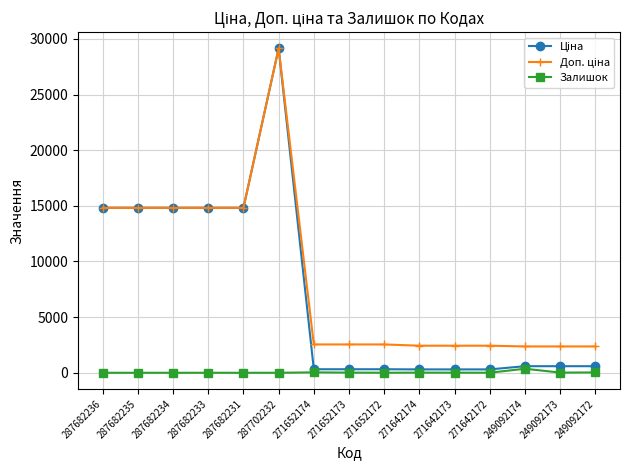

What is the maximum value shown in the chart?

29152.3